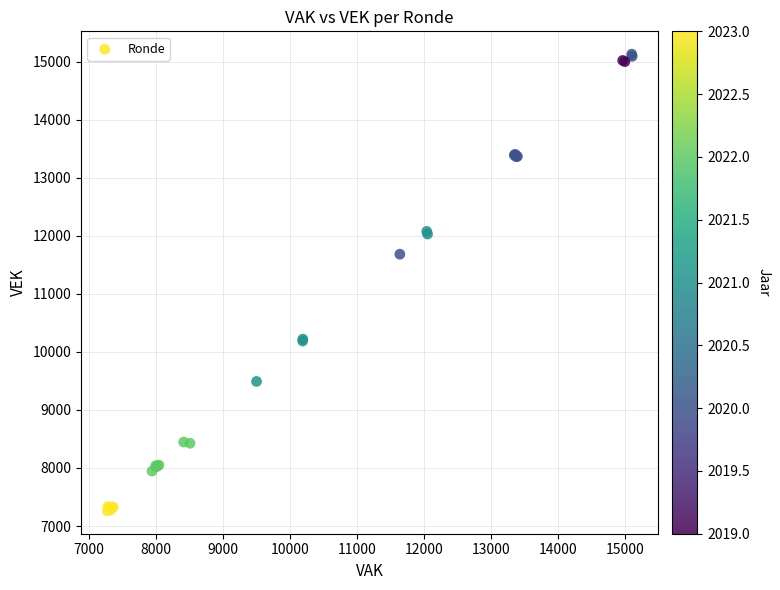

What Y value in the scatter plot is closest to 11194?

11681.9